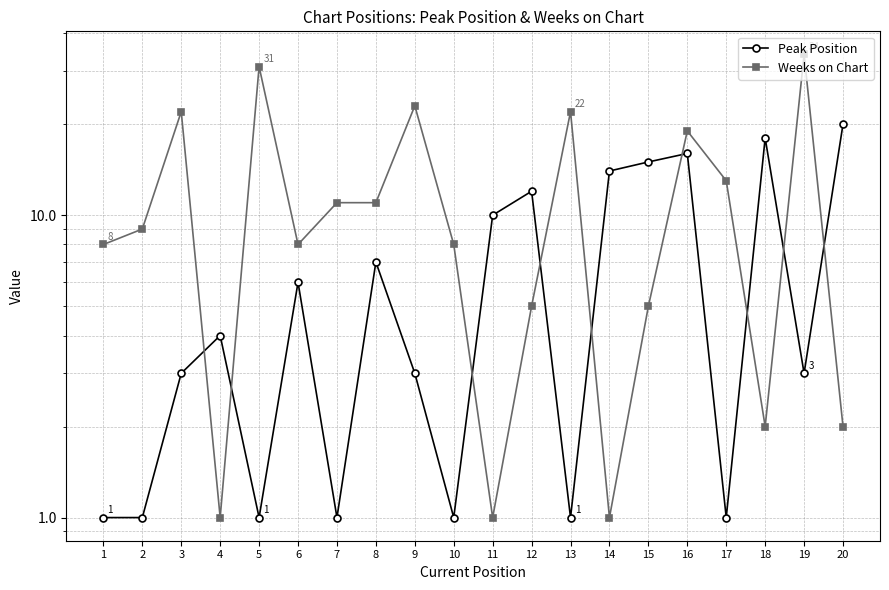

How many lines are shown in the chart?

2